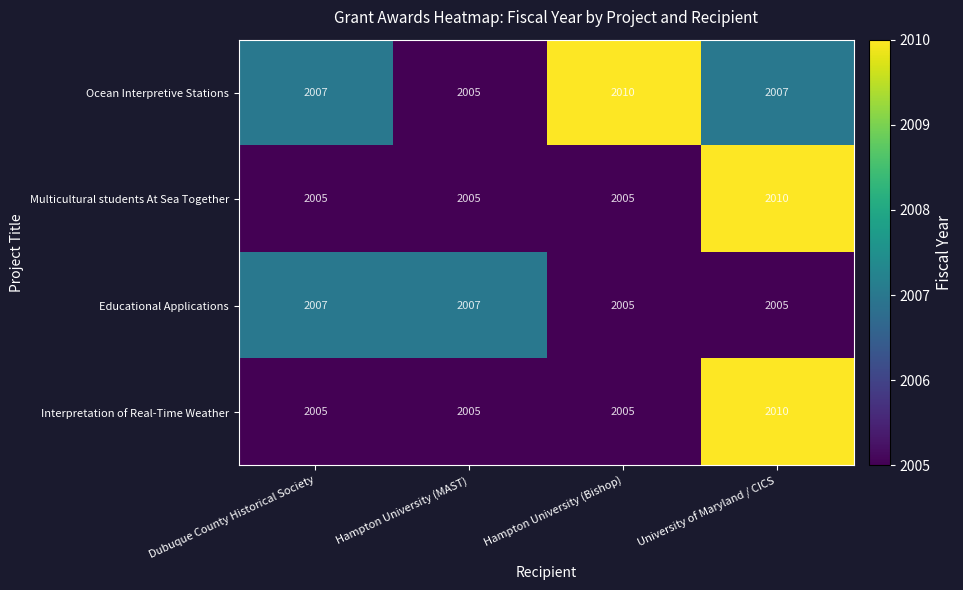

How many distinct data groups are displayed?

4